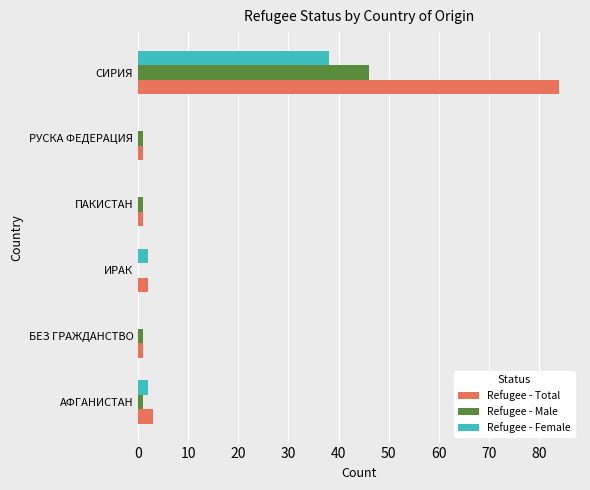

What is the sum of all Refugee - Female values?

42